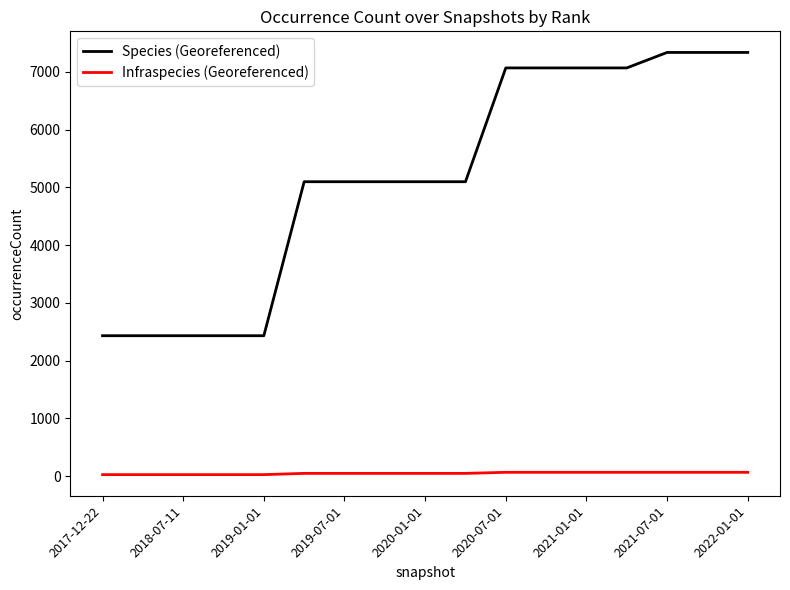

What is the greatest value displayed?

7337